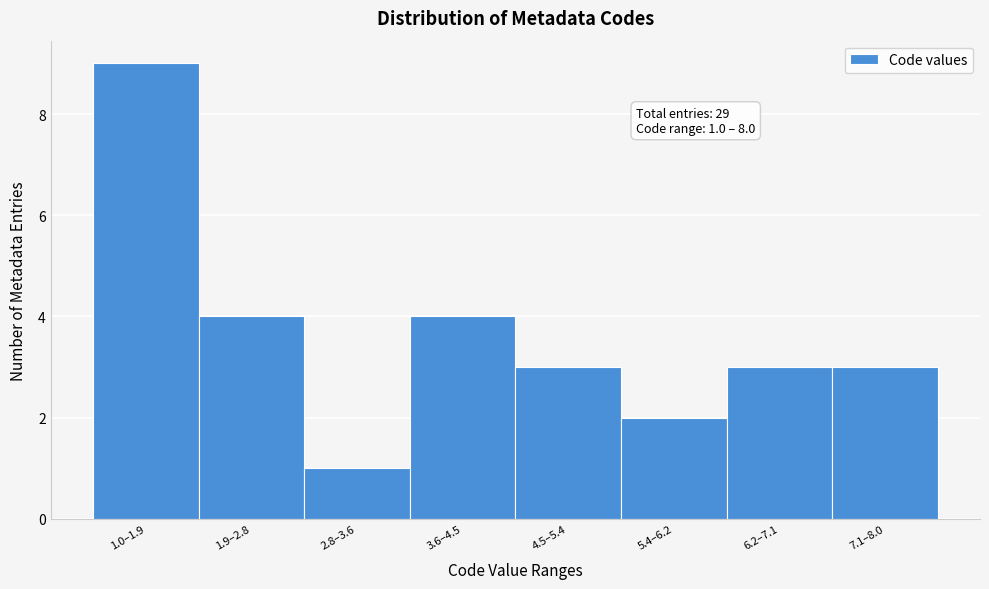

Reading left to right, list all the values displayed in this chart.

9	4	1	4	3	2	3	3